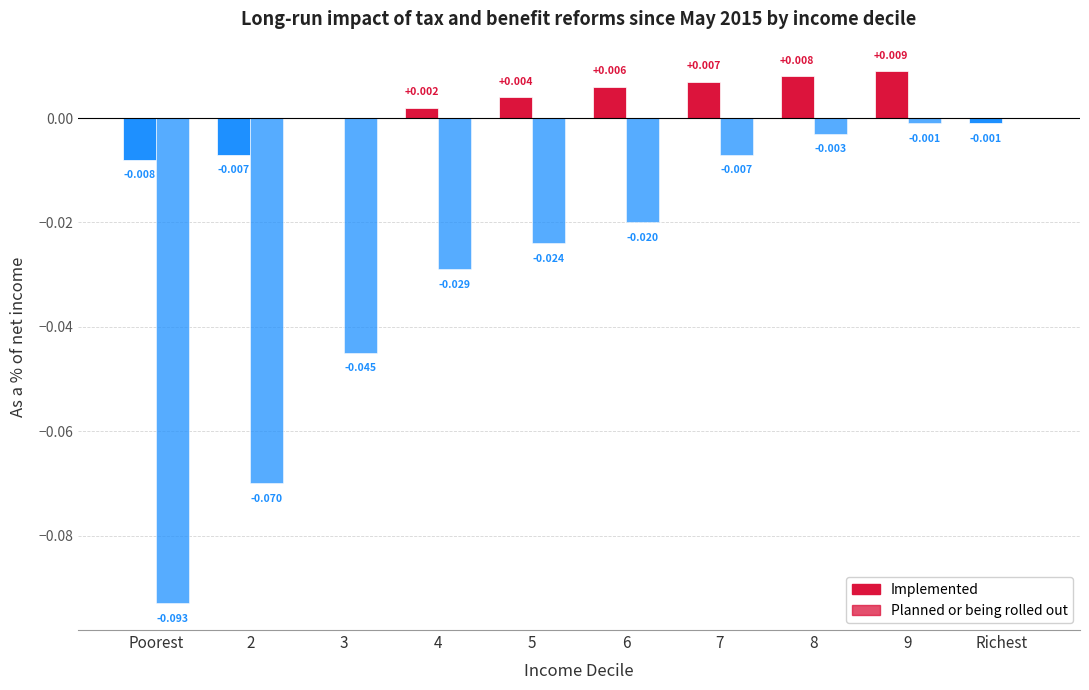

Between 3 and 4, which is larger?

4